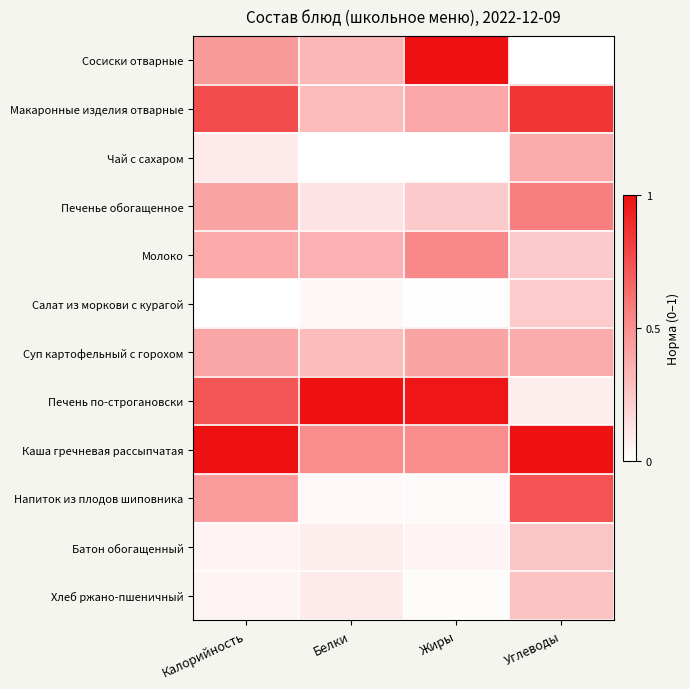

Which has a higher value, Углеводы or Жиры?

Жиры